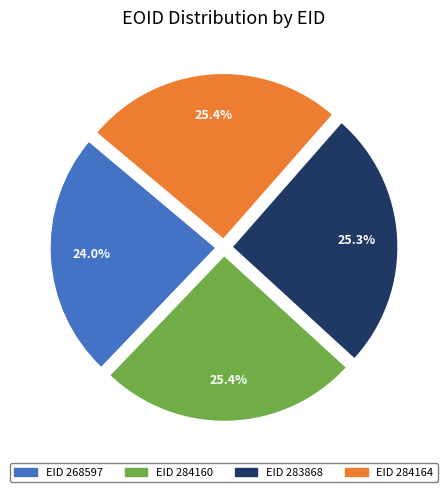

Is there a majority slice in this chart?

No